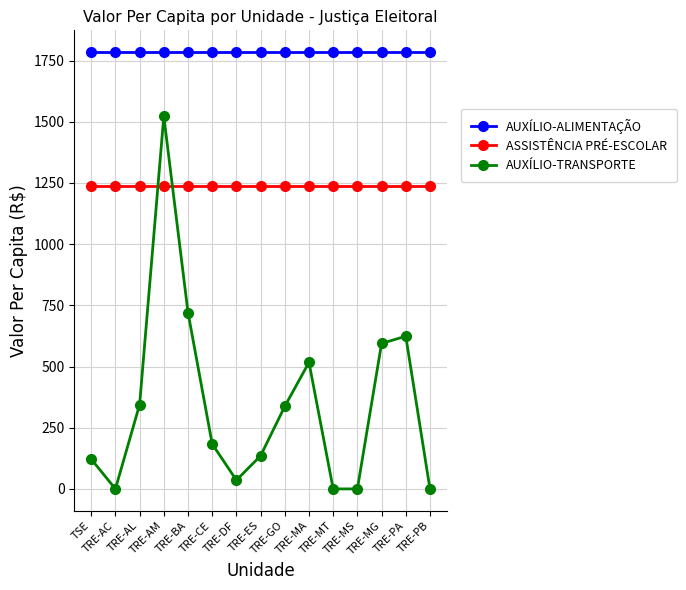

What value does the AUXÍLIO-ALIMENTAÇÃO series have at TRE-PB?

1784.4